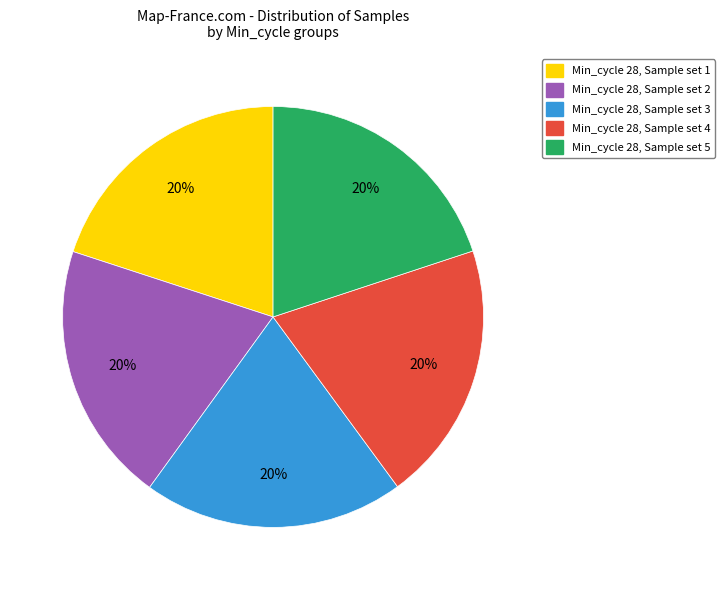

Is there any slice that represents more than half of the pie?

No